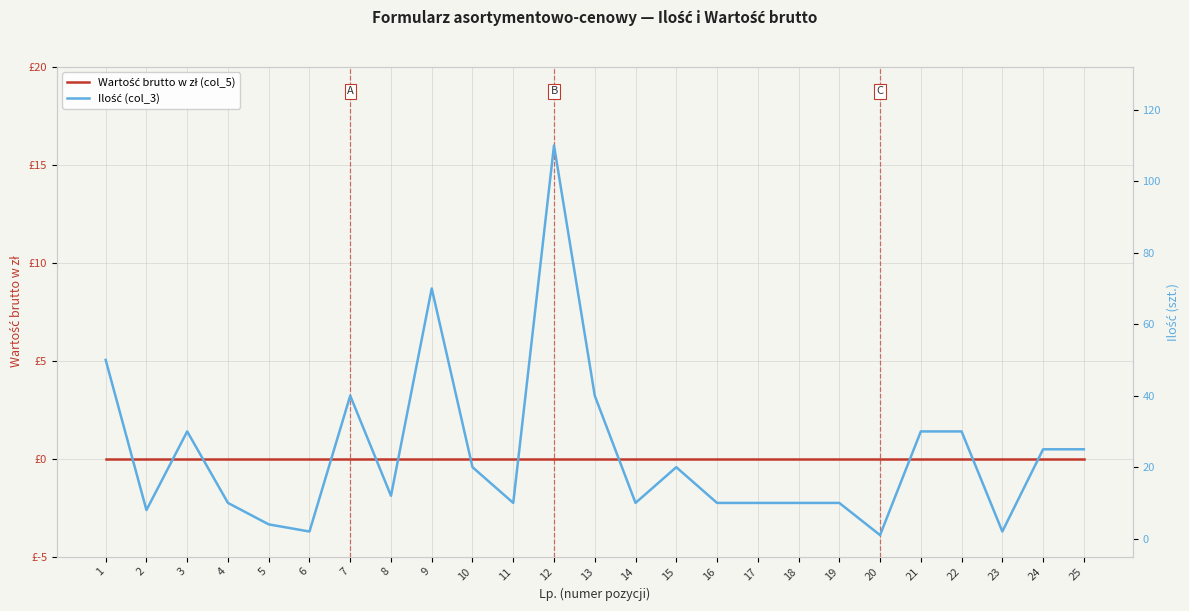

At which category is the sum across all series the highest?

12